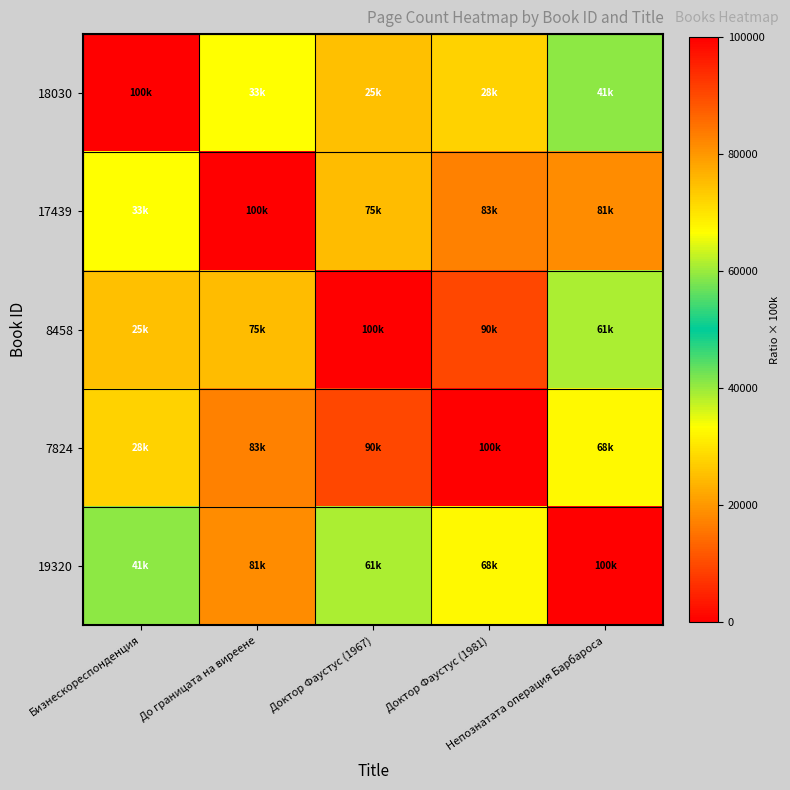

Reading left to right, what are all the values shown in this chart?

18030: Бизнескореспонденция=100000.0	До границата на виреене=33333.3	Доктор Фаустус (1967)=25000.0	Доктор Фаустус (1981)=27702.7	Непознатата операция Барбароса=41000.0
17439: Бизнескореспонденция=33333.3	До границата на виреене=100000.0	Доктор Фаустус (1967)=75000.0	Доктор Фаустус (1981)=83108.1	Непознатата операция Барбароса=81300.8
8458: Бизнескореспонденция=25000.0	До границата на виреене=75000.0	Доктор Фаустус (1967)=100000.0	Доктор Фаустус (1981)=90243.9	Непознатата операция Барбароса=60975.6
7824: Бизнескореспонденция=27702.7	До границата на виреене=83108.1	Доктор Фаустус (1967)=90243.9	Доктор Фаустус (1981)=100000.0	Непознатата операция Барбароса=67567.6
19320: Бизнескореспонденция=41000.0	До границата на виреене=81300.8	Доктор Фаустус (1967)=60975.6	Доктор Фаустус (1981)=67567.6	Непознатата операция Барбароса=100000.0